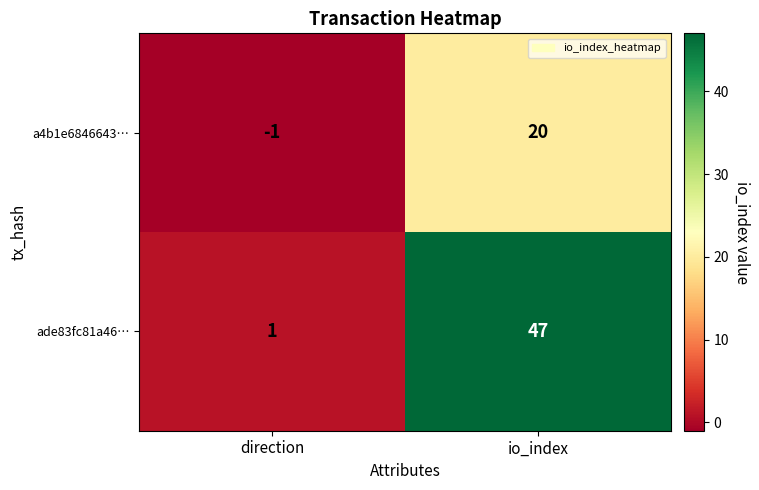

List the labels in order of ade83fc81a46… value, largest first.

io_index, direction